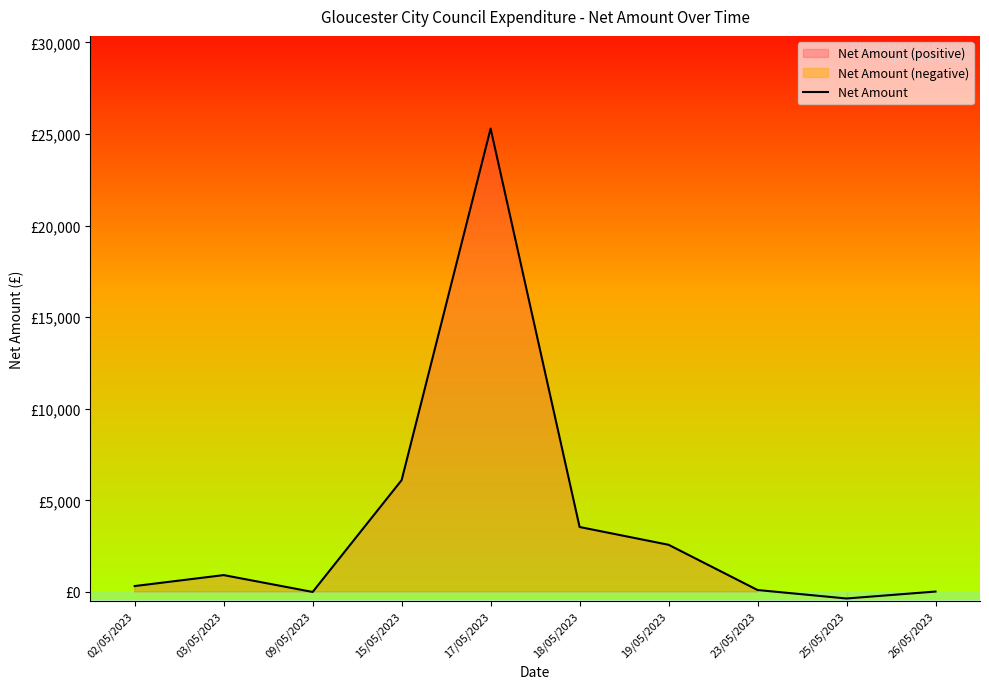

At which label does the data first exceed 920?

15/05/2023